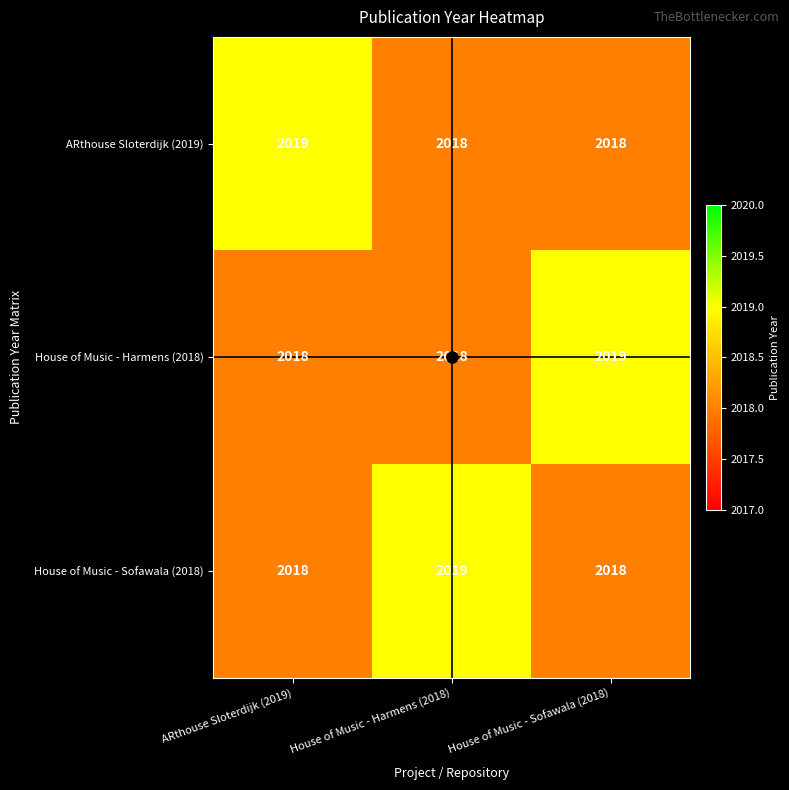

At how many categories does at least one series exceed 2018?

3